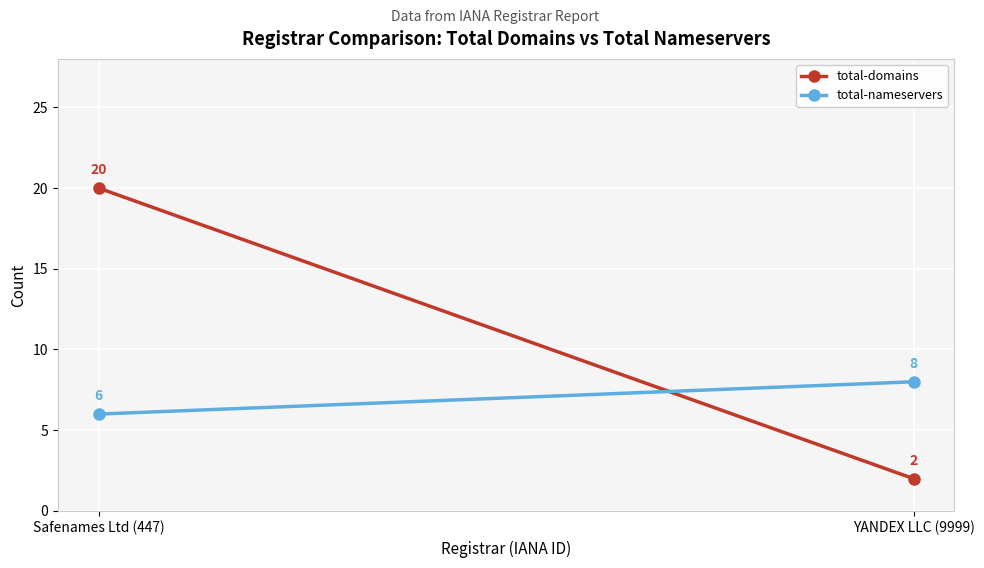

Between Safenames Ltd (447) and YANDEX LLC (9999), which series saw the biggest shift?

total-domains